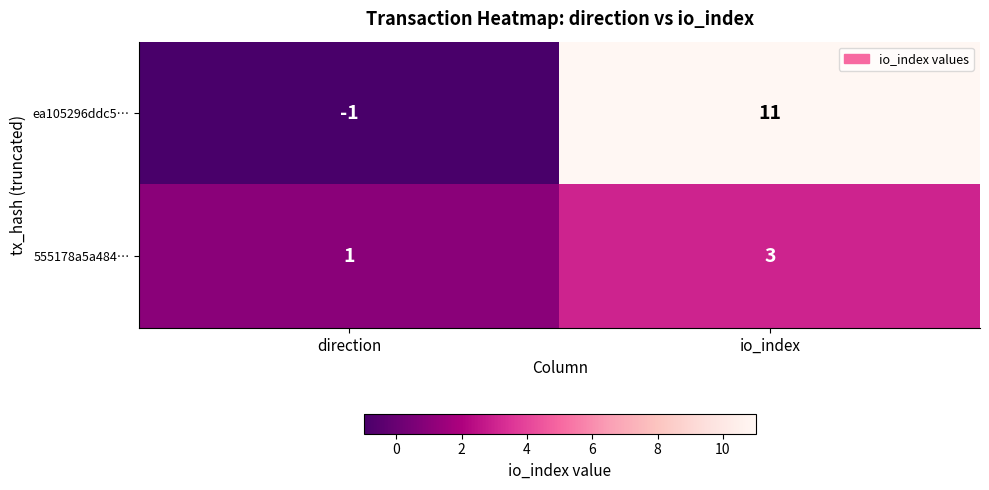

Reading left to right, list all the values displayed in this chart.

ea105296ddc5…: -1	11
555178a5a484…: 1	3